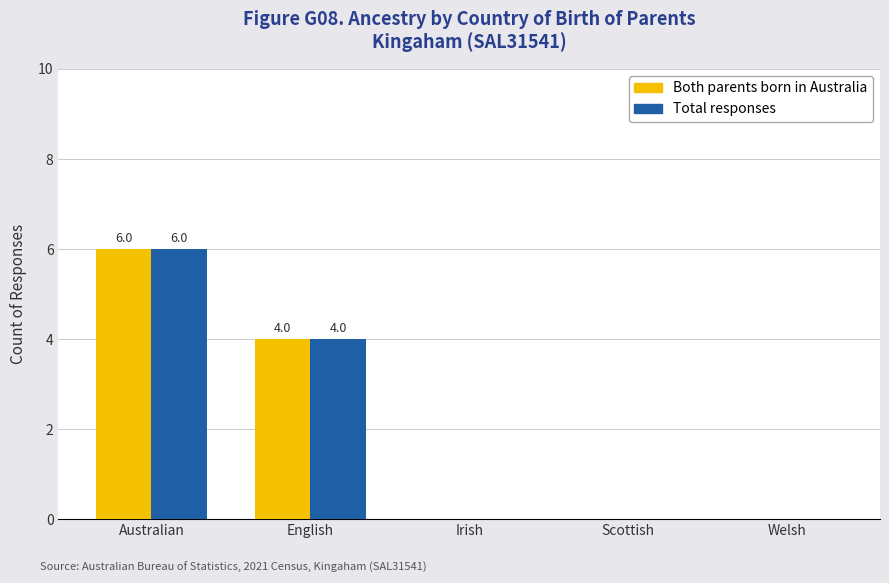

Is the value of Both parents born in Australia at English greater than the value of Total responses at Irish?

Yes